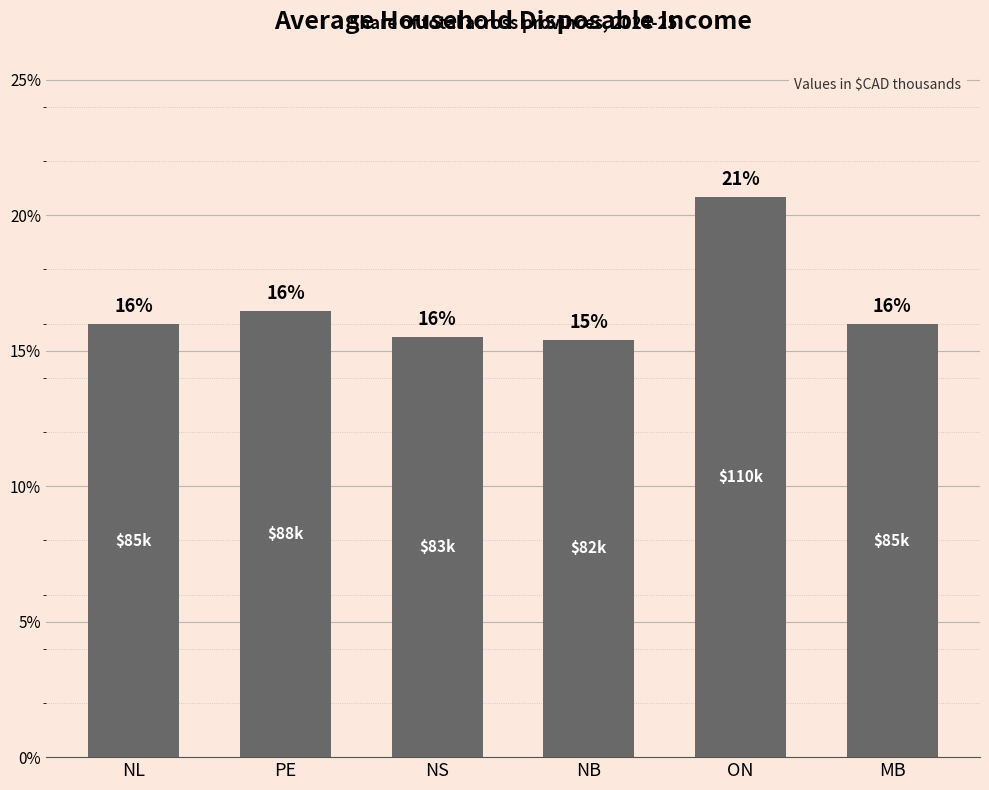

Which has a higher value, NB or NS?

NS